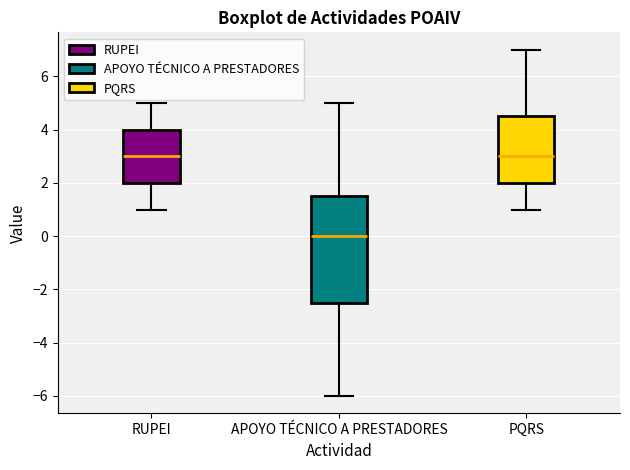

Comparing the boxes themselves (not the whiskers), which one is the tallest?

APOYO TÉCNICO A PRESTADORES